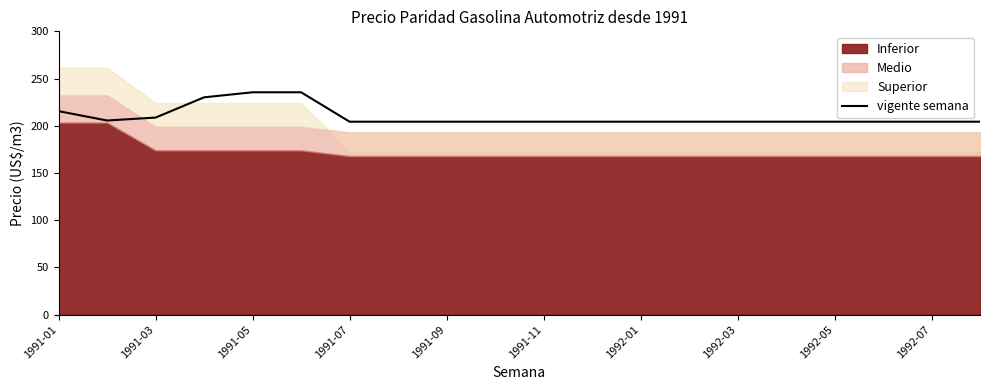

At which label is vigente semana closest to 219?

1991-01